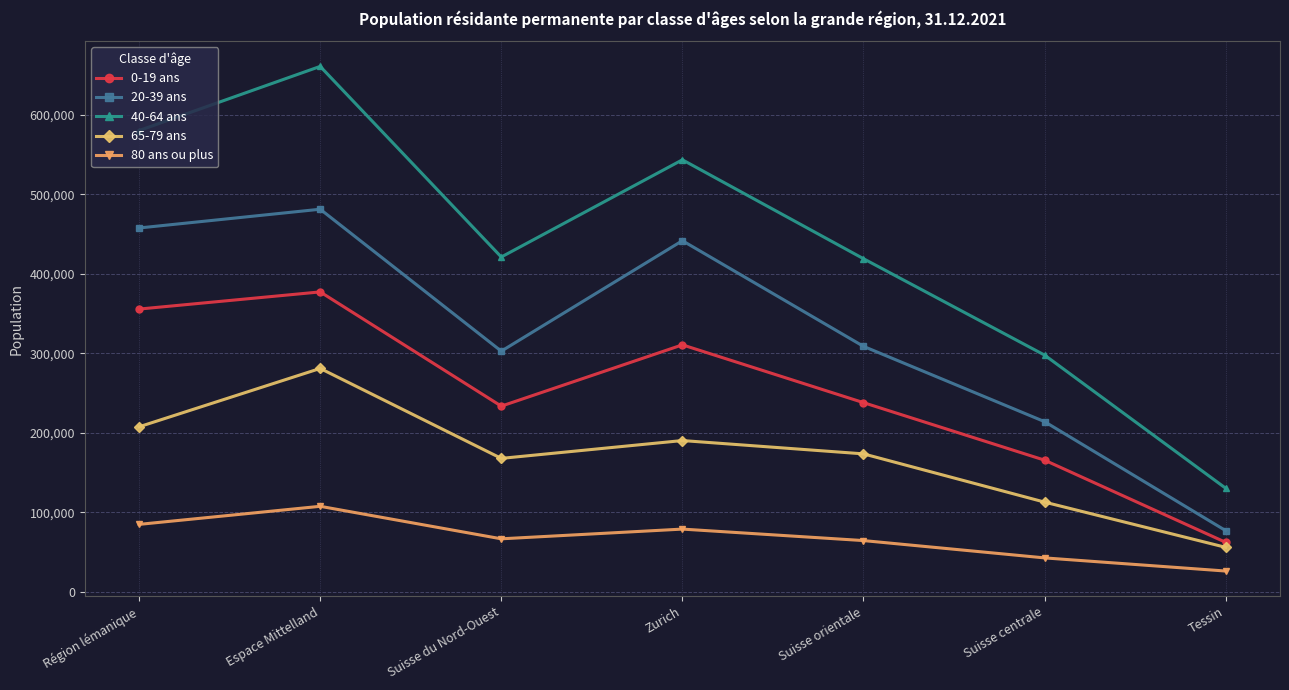

What is the value of the 20-39 ans point at the 6th from the left?

214065